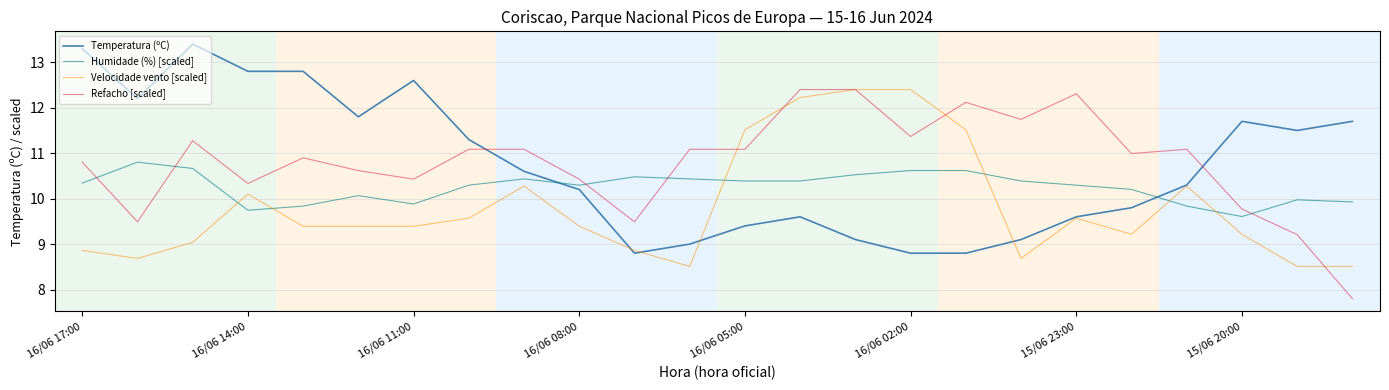

Which series ends up on top after the final intersection of Refacho [scaled] and Temperatura (ºC)?

Temperatura (ºC)